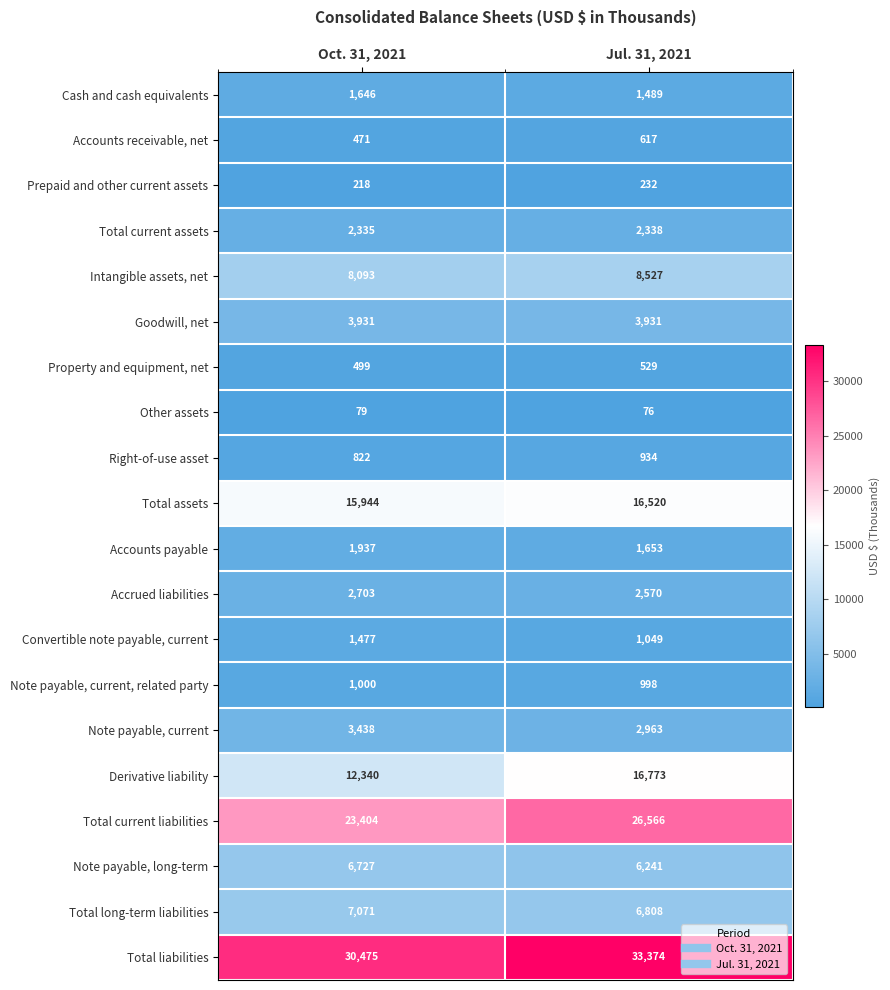

What is the total value across all series at Oct. 31, 2021?

124610